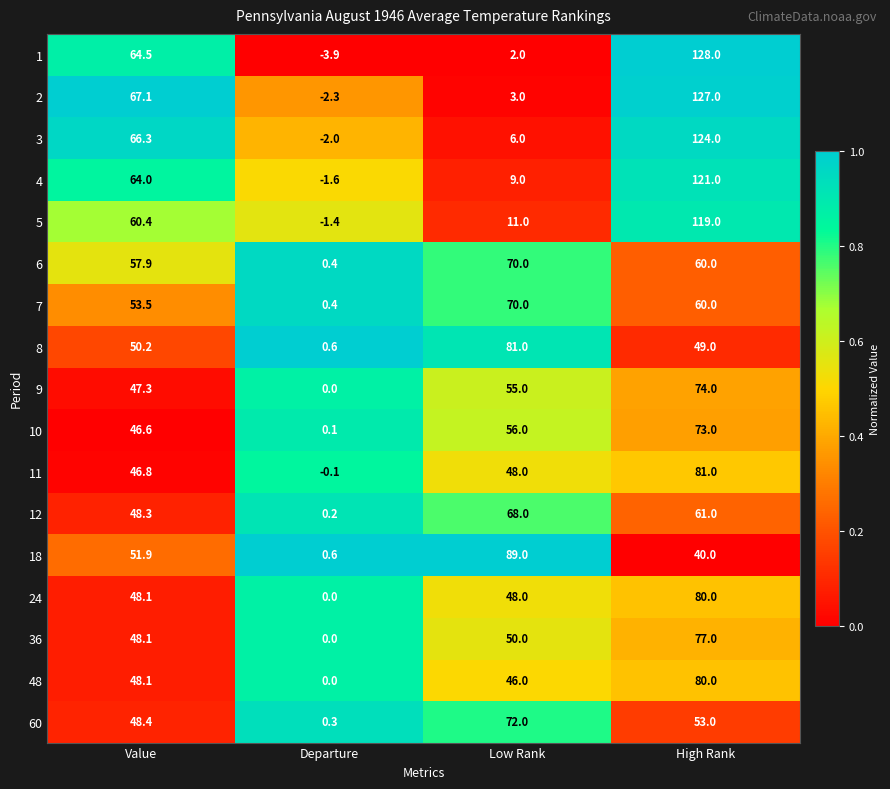

The 12 series shows 41.7 at High Rank. True or false?

False